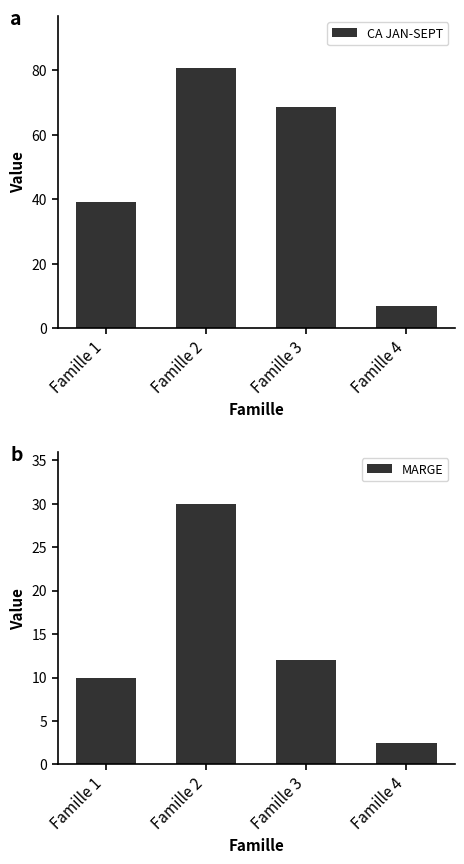

At which category does the chart reach its minimum across all series?

Famille 4